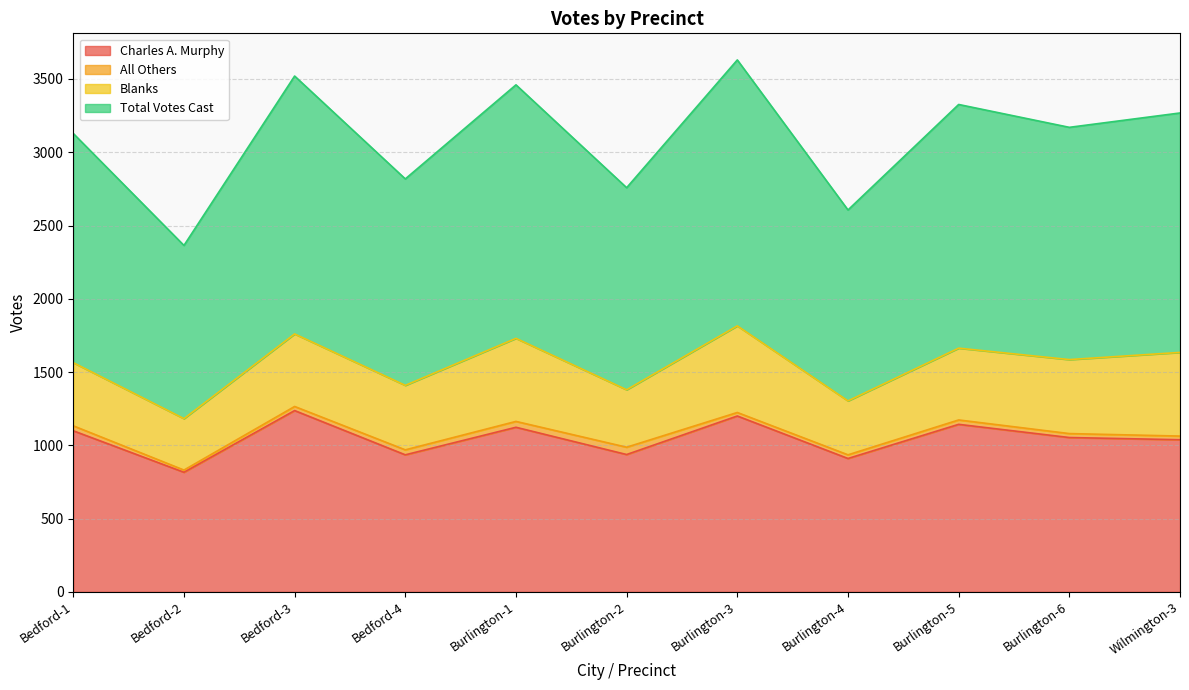

What are all the series names shown in the legend?

Charles A. Murphy, All Others, Blanks, Total Votes Cast